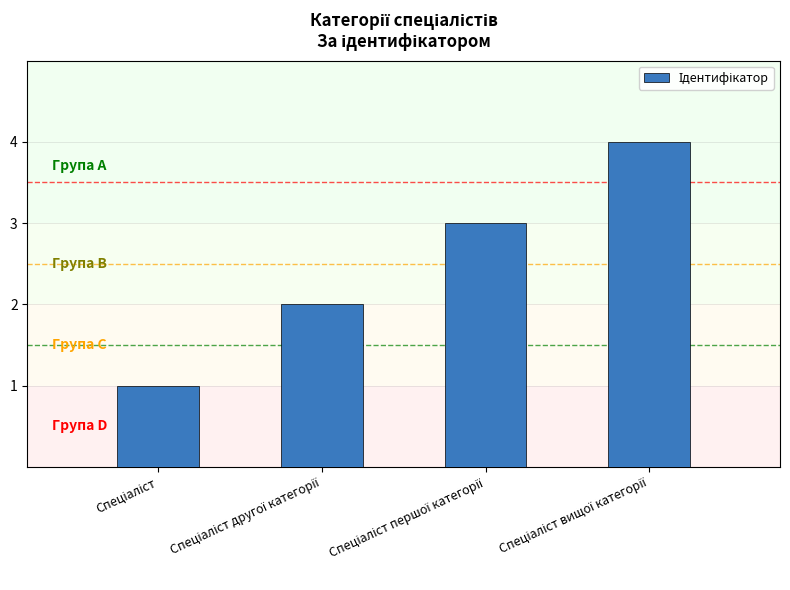

How many values are below 3?

2